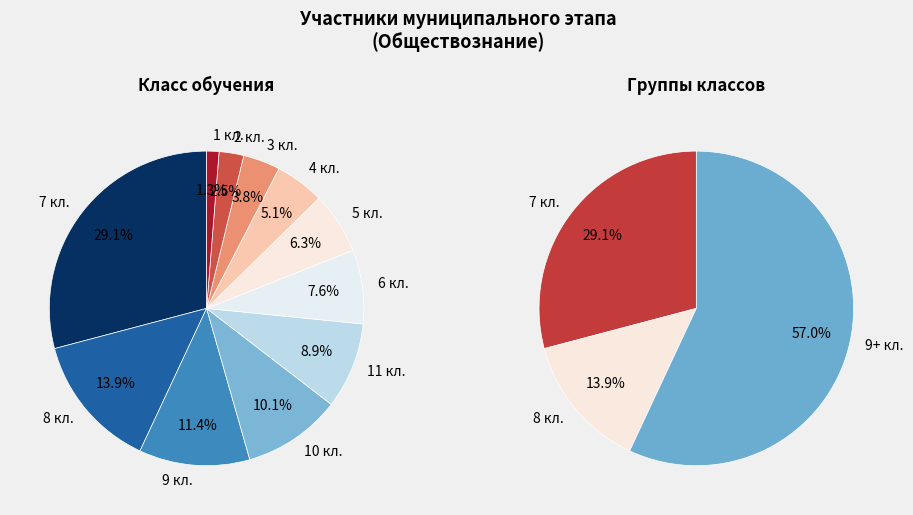

What percentage is the 4 slice, to the nearest percent?

5%